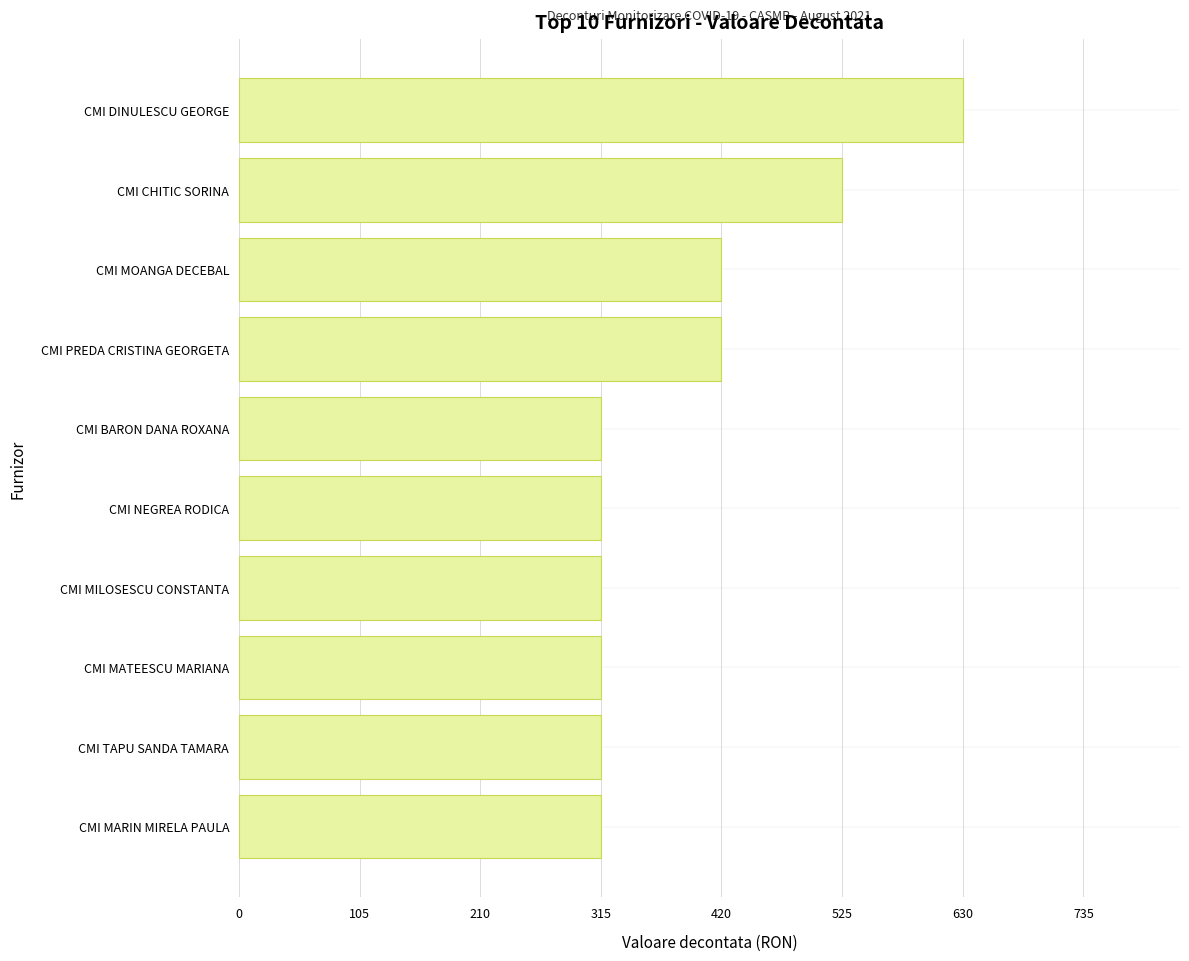

Reading top to bottom, extract all data points from this chart.

630	525	420	420	315	315	315	315	315	315